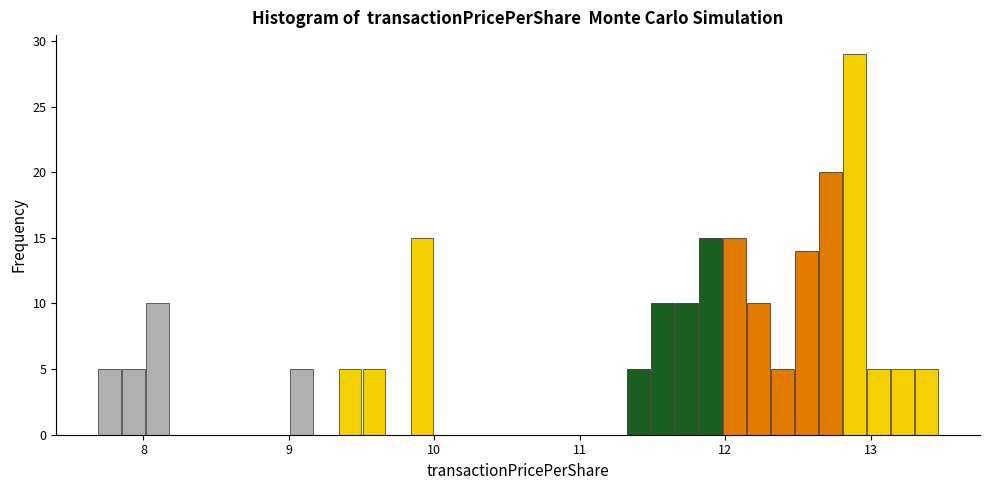

Read against the x-axis, roughly where is the centre of the tallest bar?

12.9